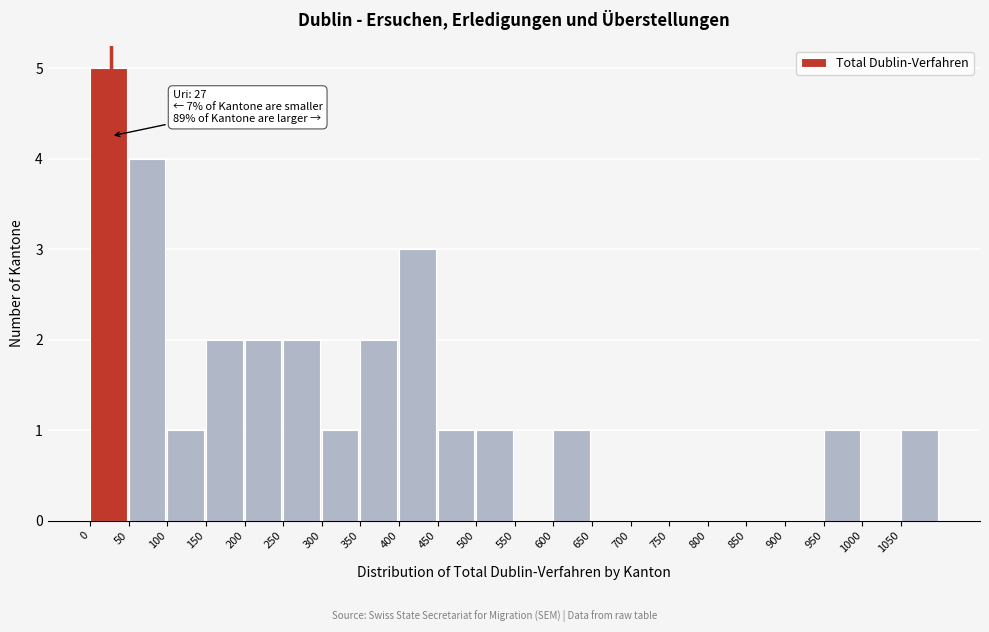

Over which range of the x-axis is the bar tallest?

0 to 50